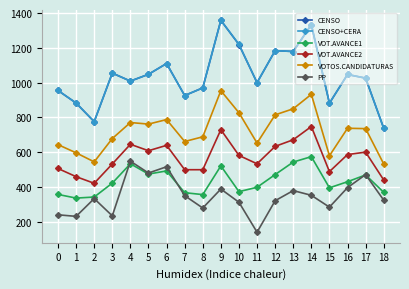

At which category does CENSO reach its first local valley?

2